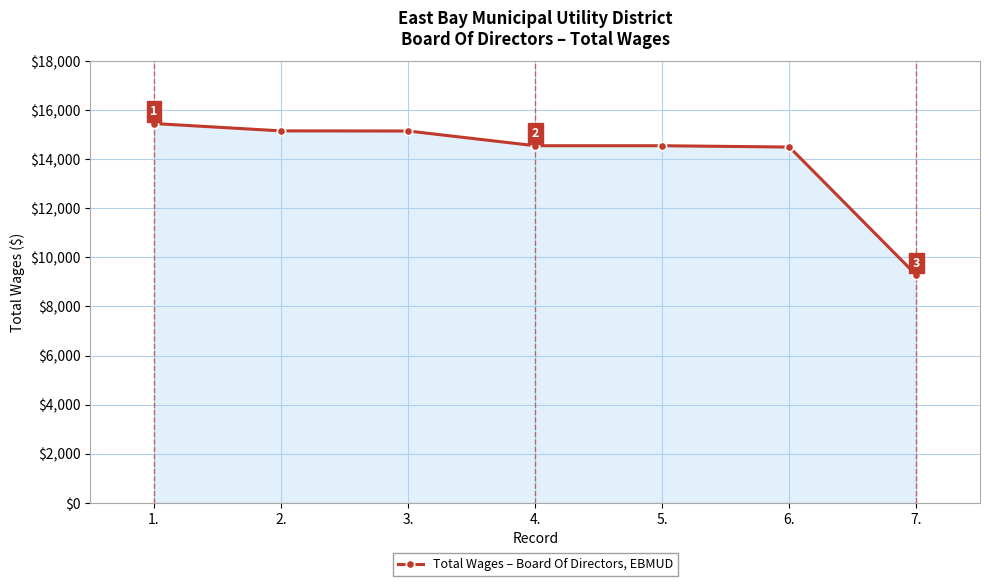

The value at 1. is 8304. True or false?

False